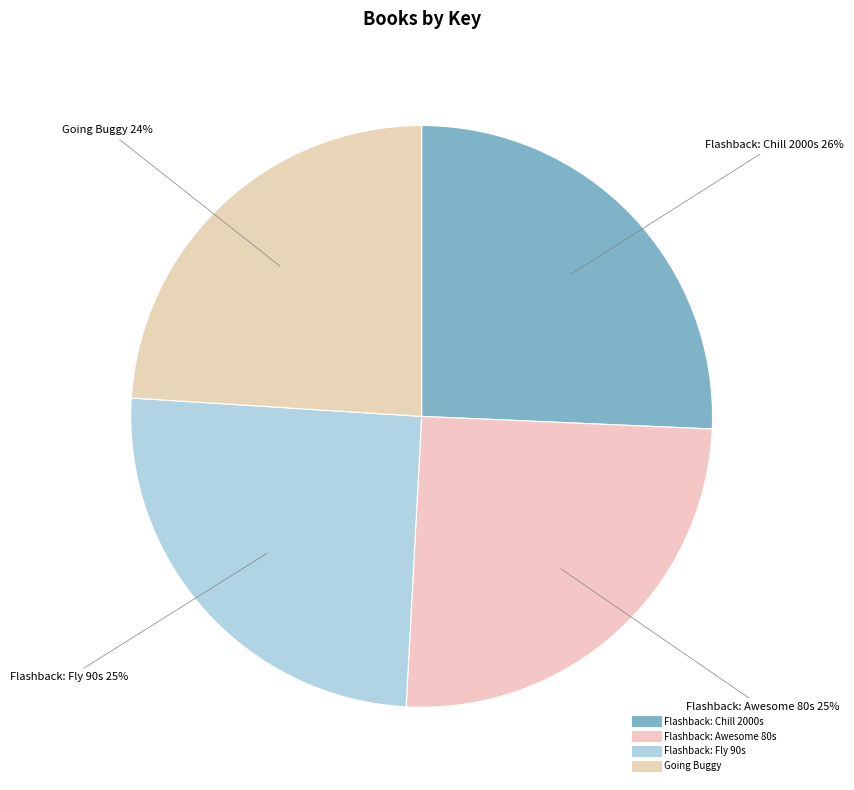

Does Going Buggy represent more than half of the total?

No